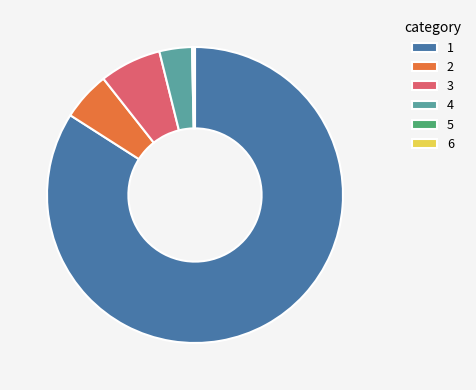

The 2 slice represents 1% of the pie. True or false?

False